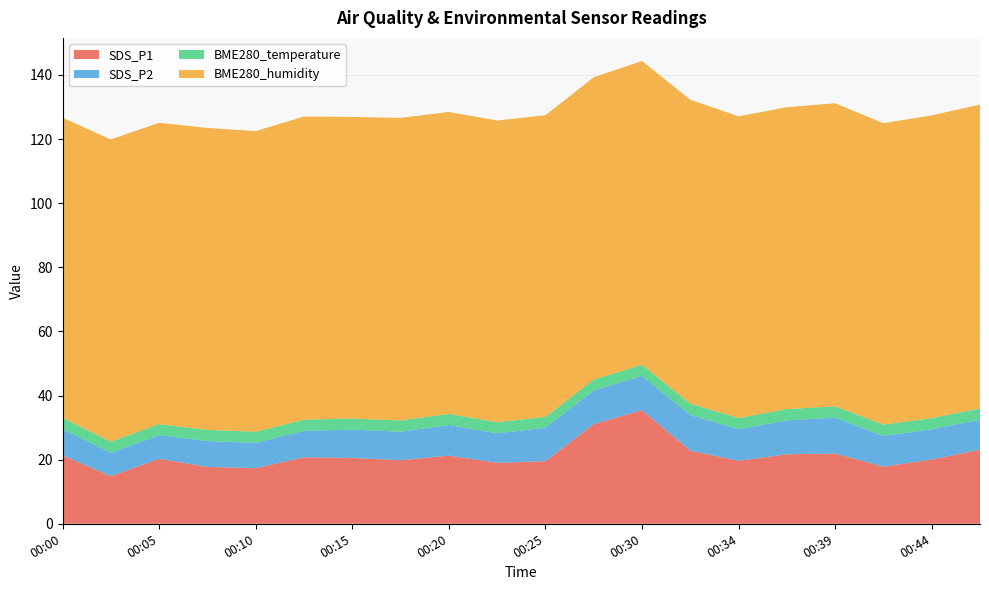

Reading left to right, extract all data points from this chart.

SDS_P1: 21.4	14.9	20.3	17.8	17.4	20.8	20.5	19.8	21.3	19.0	19.6	31.1	35.5	22.8	19.6	21.7	21.9	17.8	20.1	23.1
SDS_P2: 8.2	7.3	7.4	8.1	7.9	8.2	8.8	8.9	9.6	9.2	10.4	10.5	10.7	11.1	9.8	10.6	11.2	9.6	9.4	9.4
BME280_temperature: 3.5	3.4	3.4	3.5	3.5	3.5	3.5	3.5	3.5	3.5	3.4	3.4	3.5	3.5	3.5	3.5	3.5	3.6	3.5	3.5
BME280_humidity: 93.6	94.3	94.0	94.2	93.8	94.5	94.1	94.4	94.2	94.1	94.1	94.3	94.8	94.8	94.1	94.2	94.5	94.0	94.4	94.8